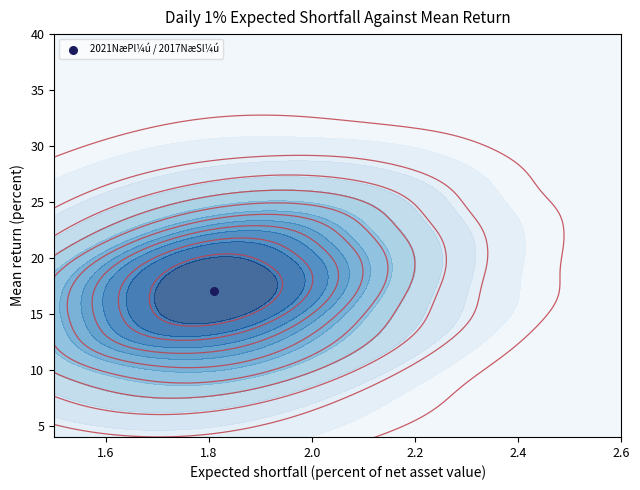

What is the difference between the maximum and minimum values?

17.5